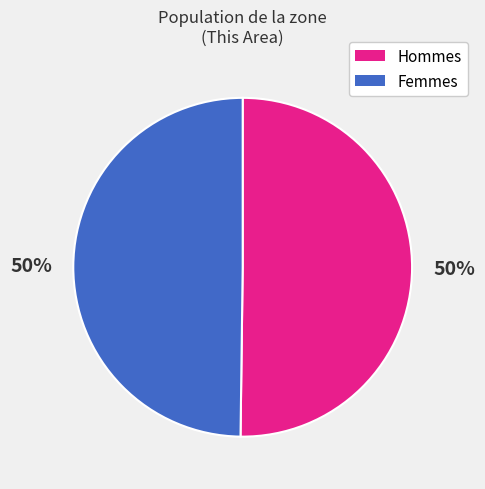

To the nearest percent, what is the average slice percentage?

50%